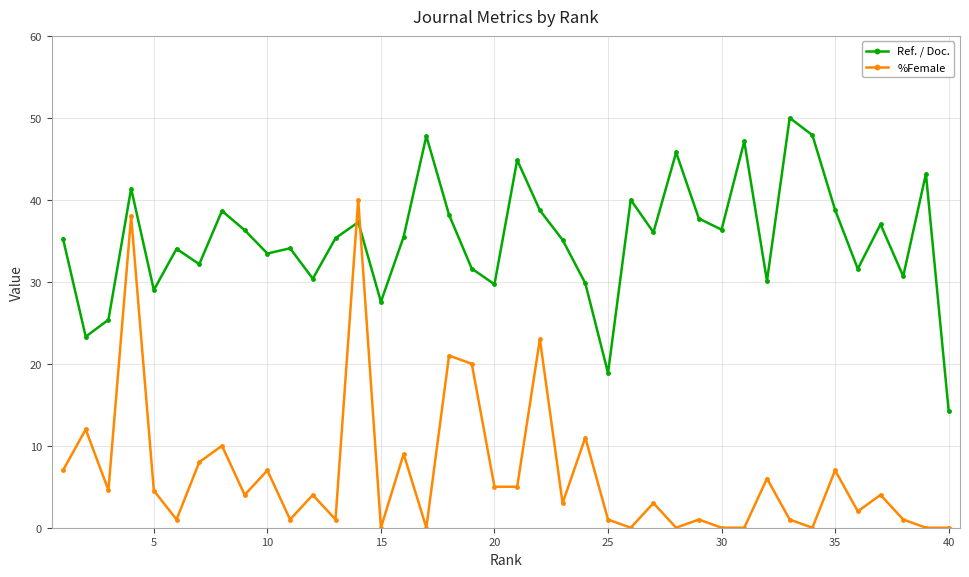

Rank the series by their maximum value, from highest to lowest.

Ref. / Doc., %Female